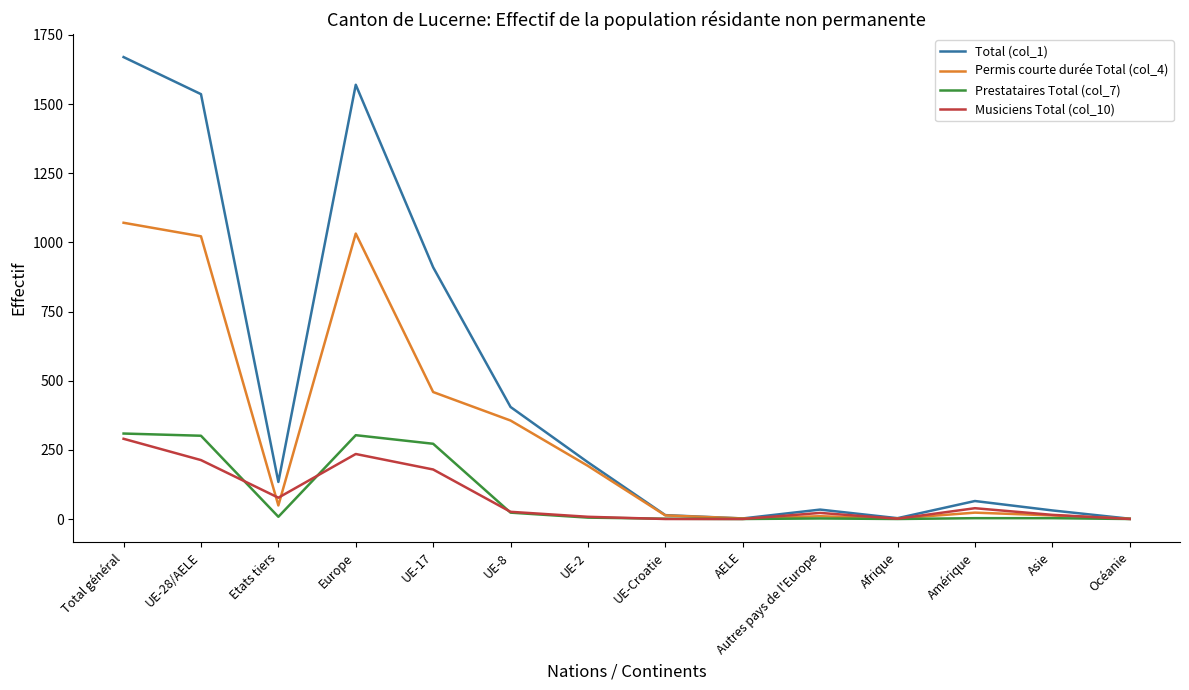

True or false: Permis courte durée Total (col_4) has more than 1 points higher than both neighbors.

True